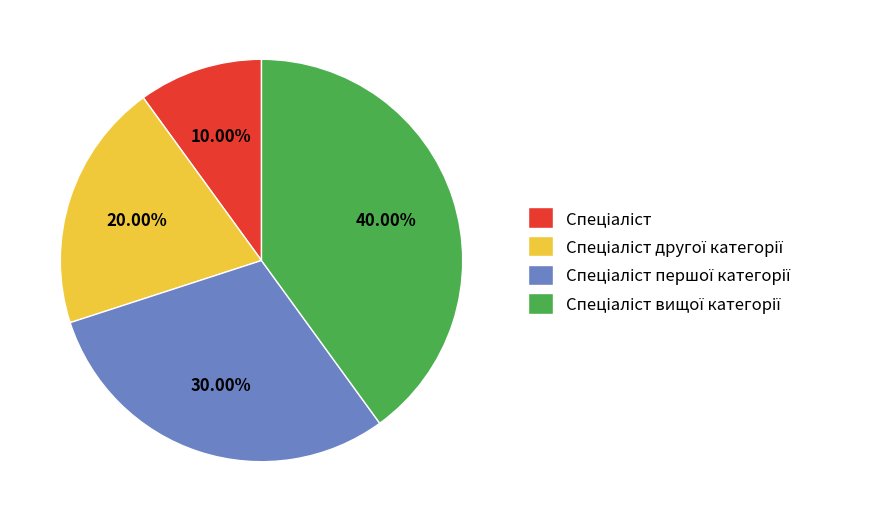

Count the number of slices in the pie.

4